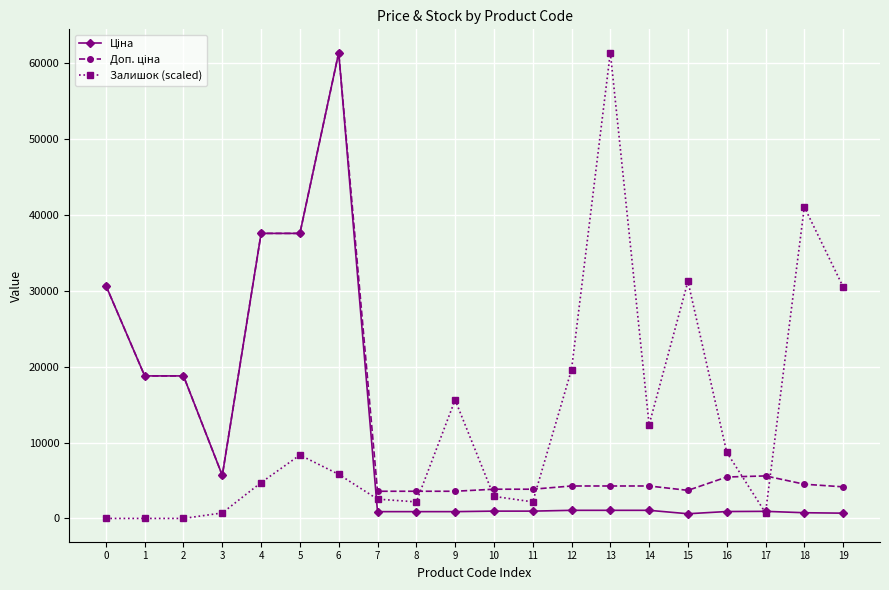

What is the maximum value shown in the chart?

61434.3